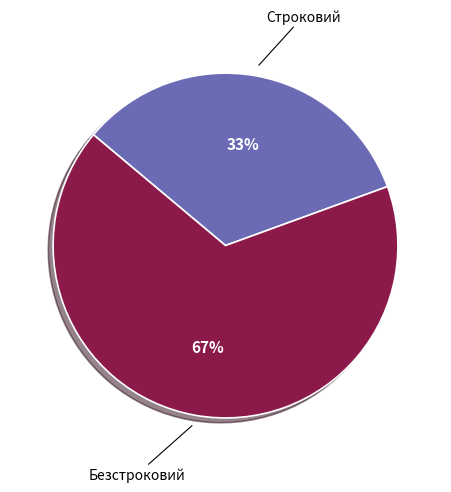

Is Безстроковий the majority of the pie?

Yes